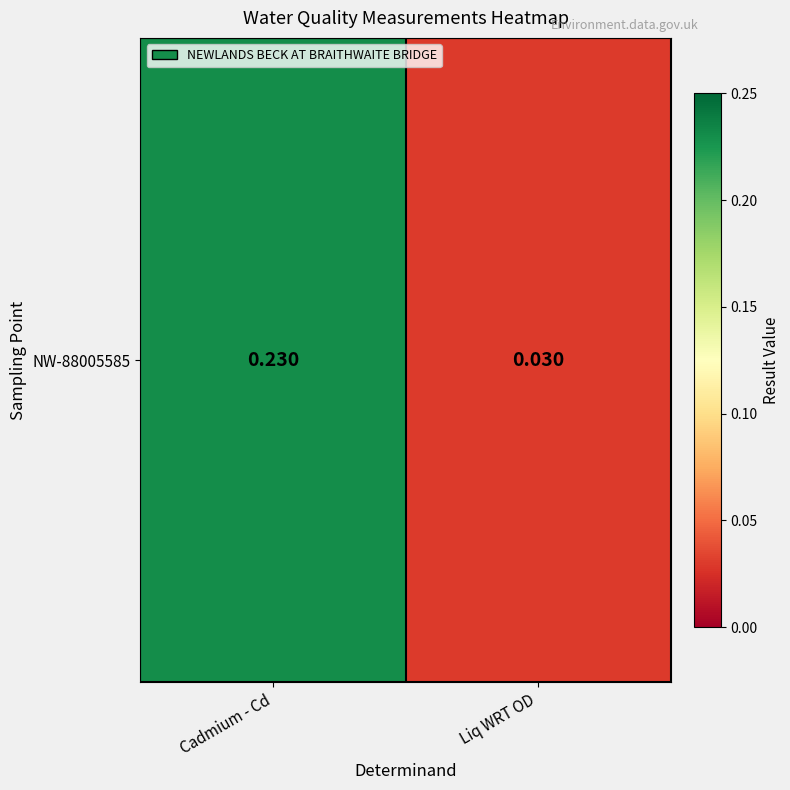

What is the sum of the values at Cadmium - Cd and Liq WRT OD?

0.3